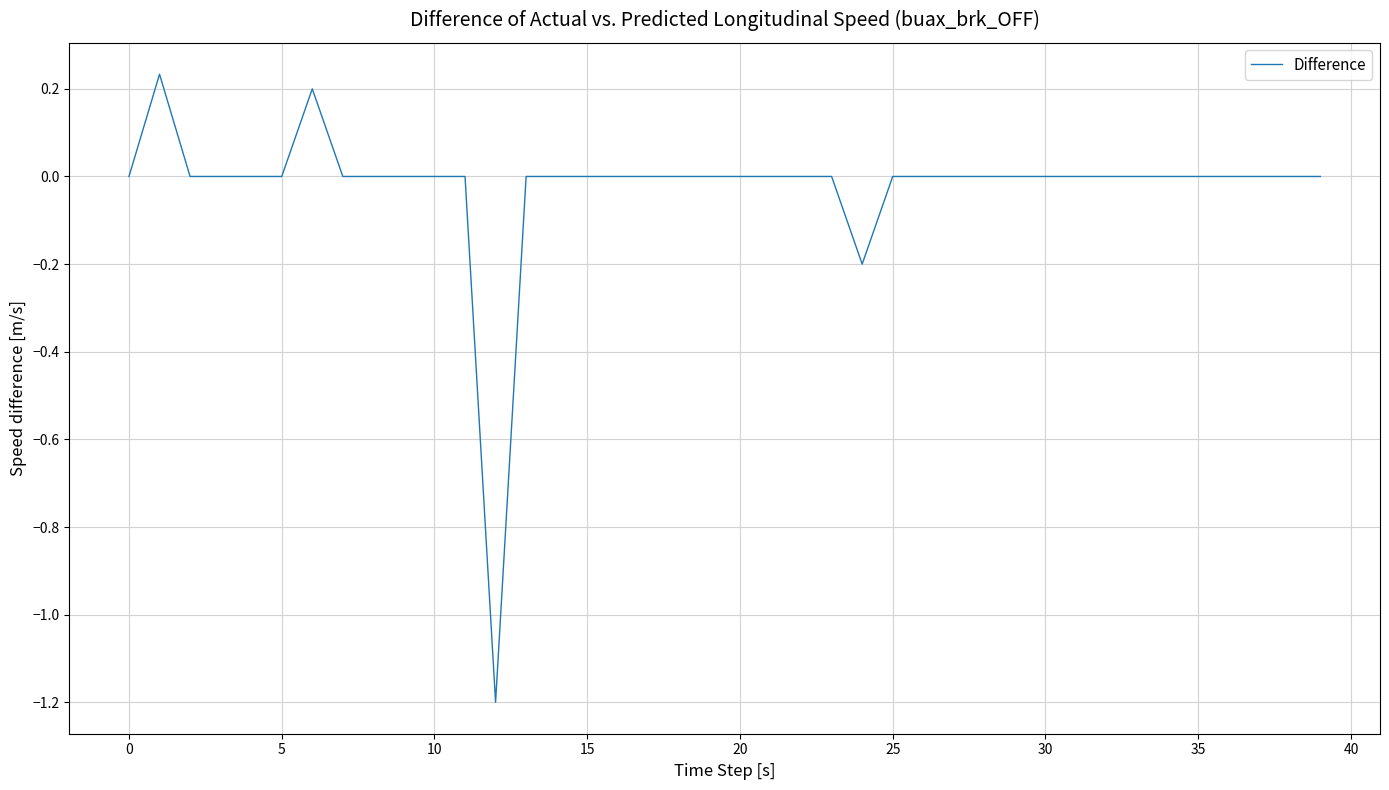

Does the chart have visible grid lines?

Yes